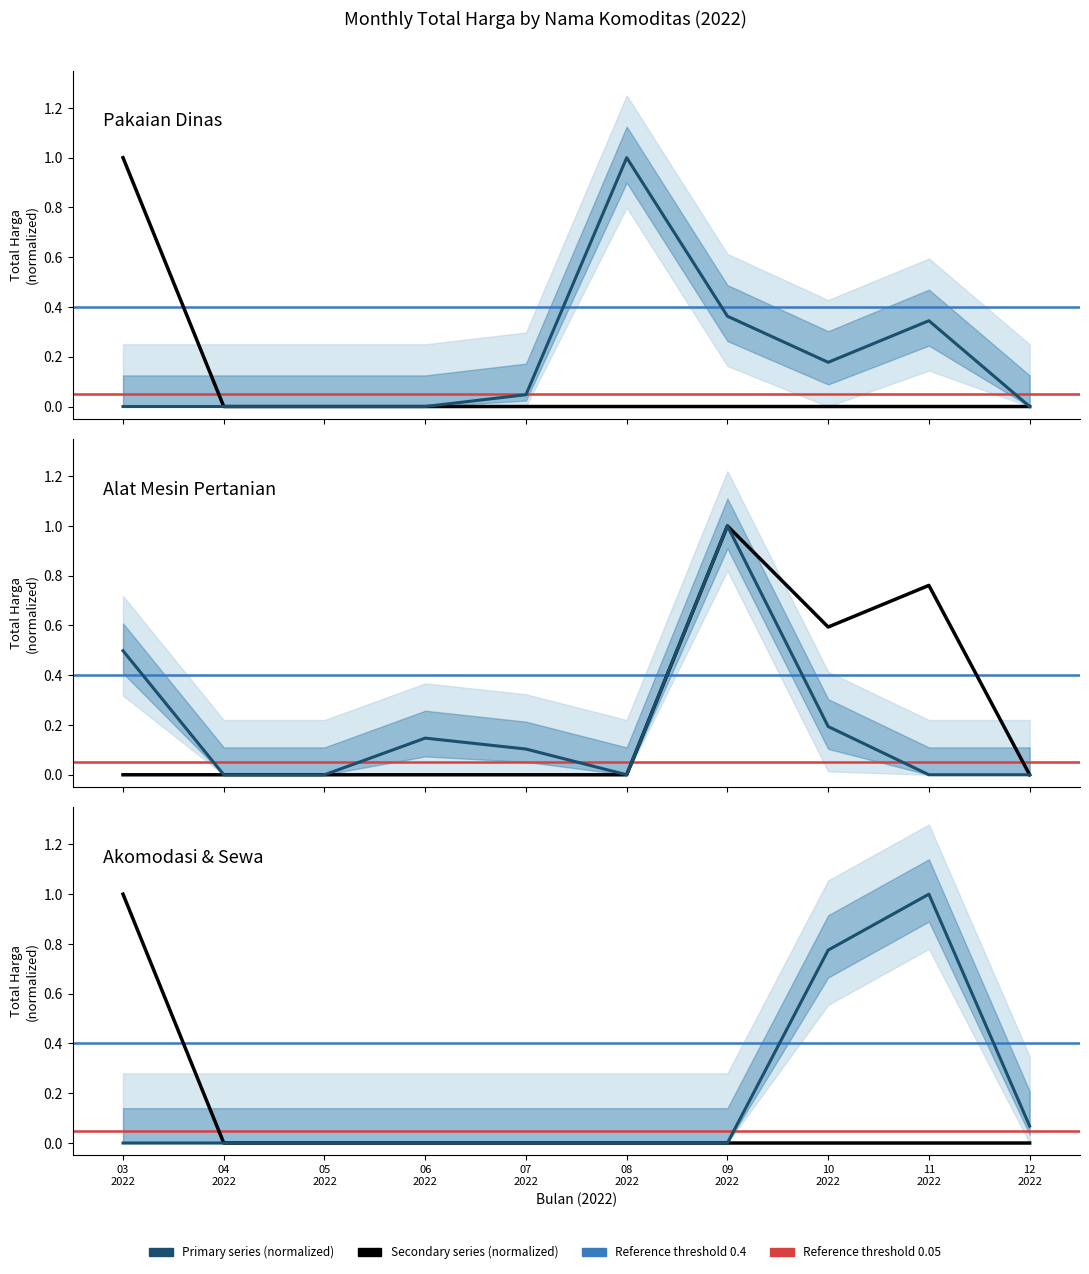

What is the label of the 4th point from the right?

09
2022